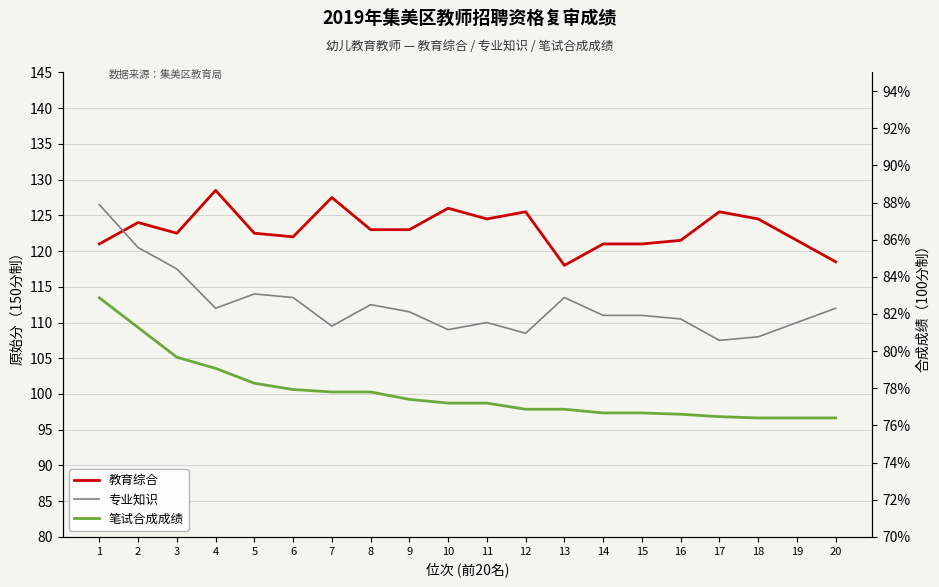

What is the difference between the second highest and second lowest values in the 笔试合成成绩 series?

4.9